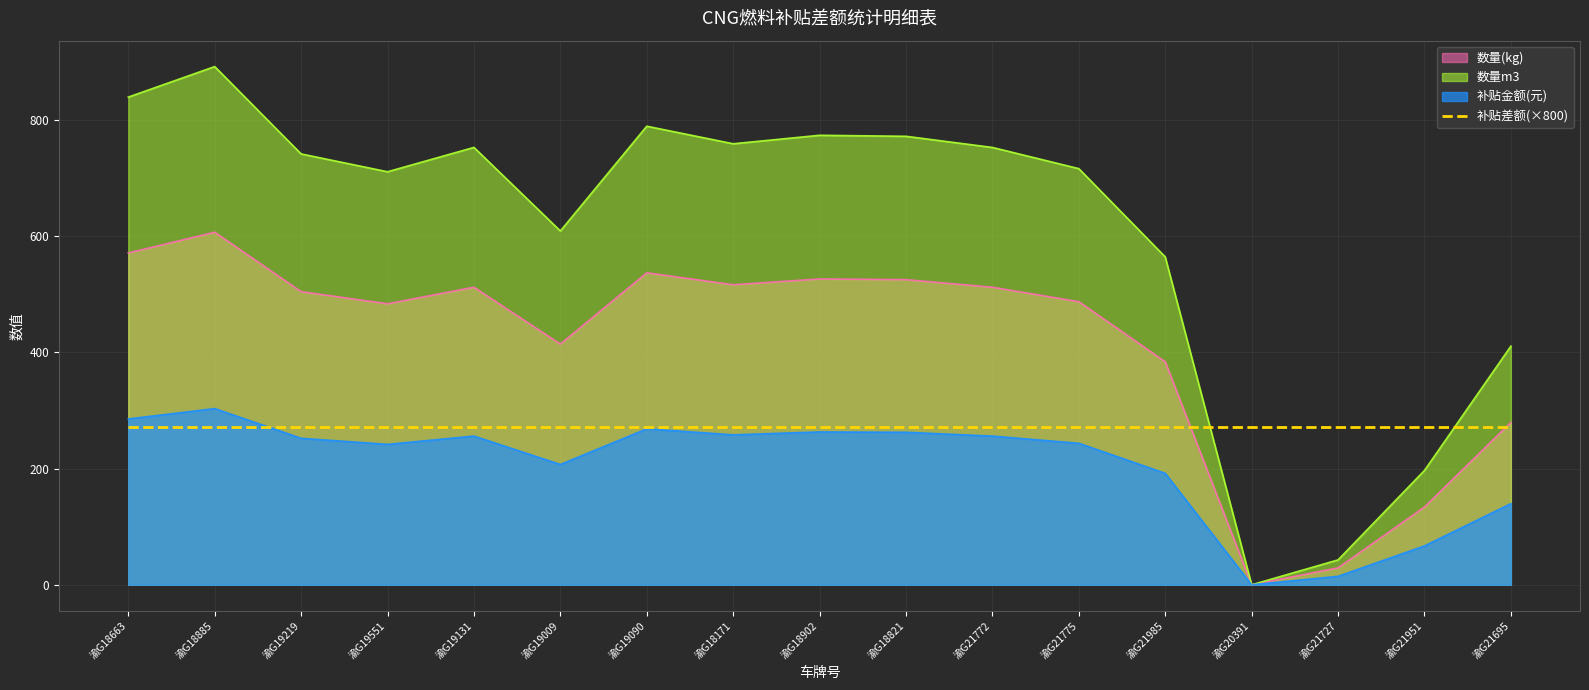

At which category is the sum across all series the highest?

渝G18885